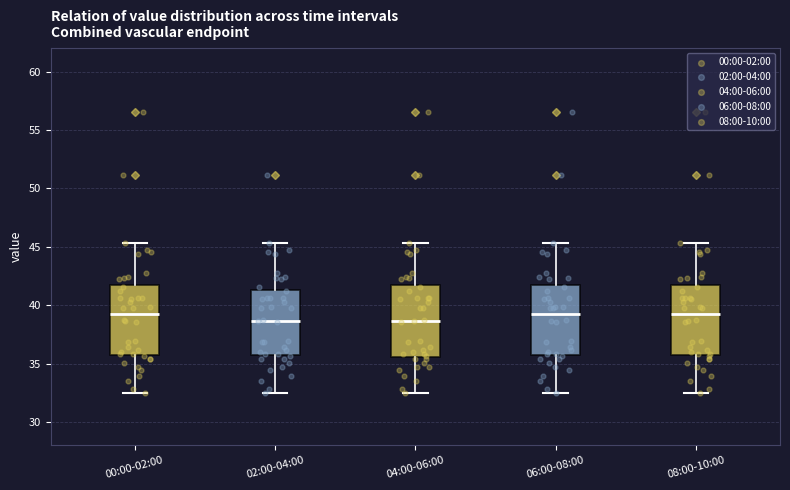

Reading left to right, read every box against the y-axis: the position of its median line, the range the box covers, and the ends of its whiskers. The values are not printed on the chart, so give them approximately, as read against the axis.

00:00-02:00: median 39.0, box 36.0 to 41.5, whiskers 32.5 to 45.5
02:00-04:00: median 38.5, box 36.0 to 41.5, whiskers 32.5 to 45.5
04:00-06:00: median 38.5, box 35.5 to 41.5, whiskers 32.5 to 45.5
06:00-08:00: median 39.0, box 36.0 to 41.5, whiskers 32.5 to 45.5
08:00-10:00: median 39.0, box 36.0 to 41.5, whiskers 32.5 to 45.5